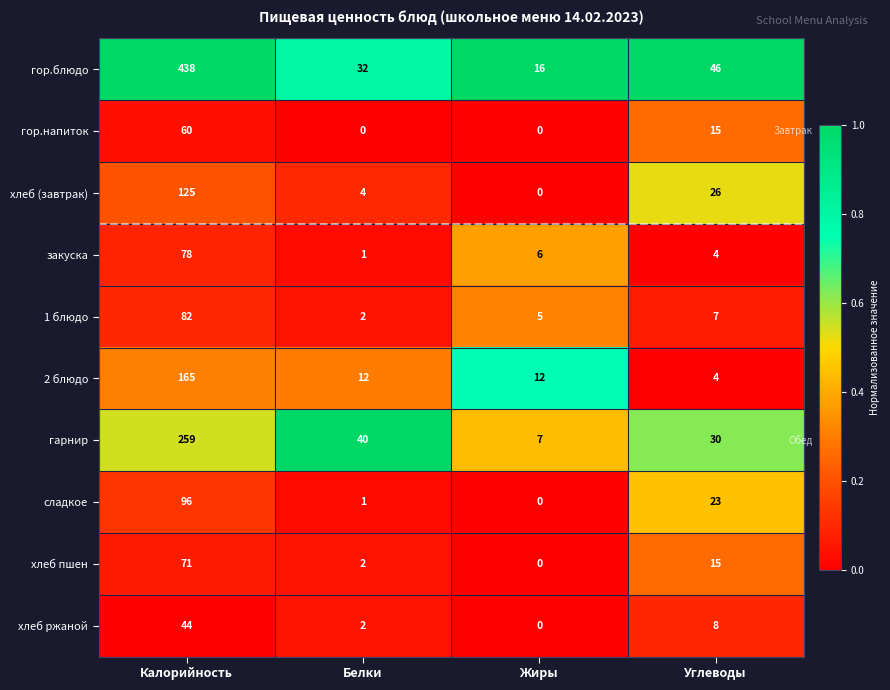

At which category does the chart reach its peak across all series?

Калорийность